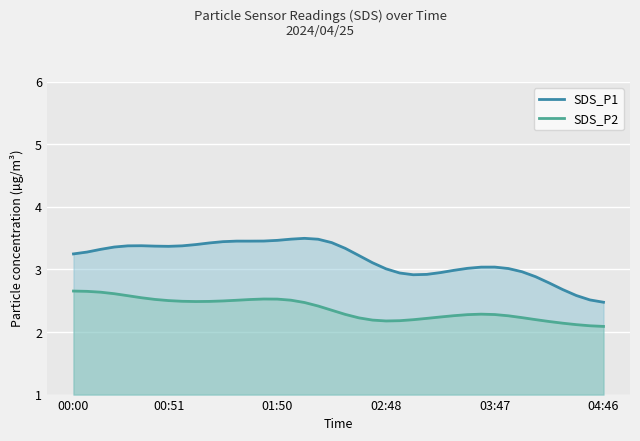

What is the value of the SDS_P1 point at the 26th from the left?

2.9